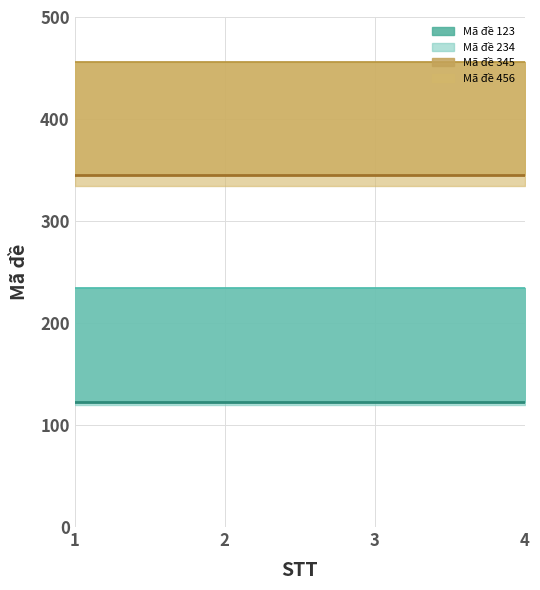

True or false: Mã đề 456 and Mã đề 123 cross at least once.

False